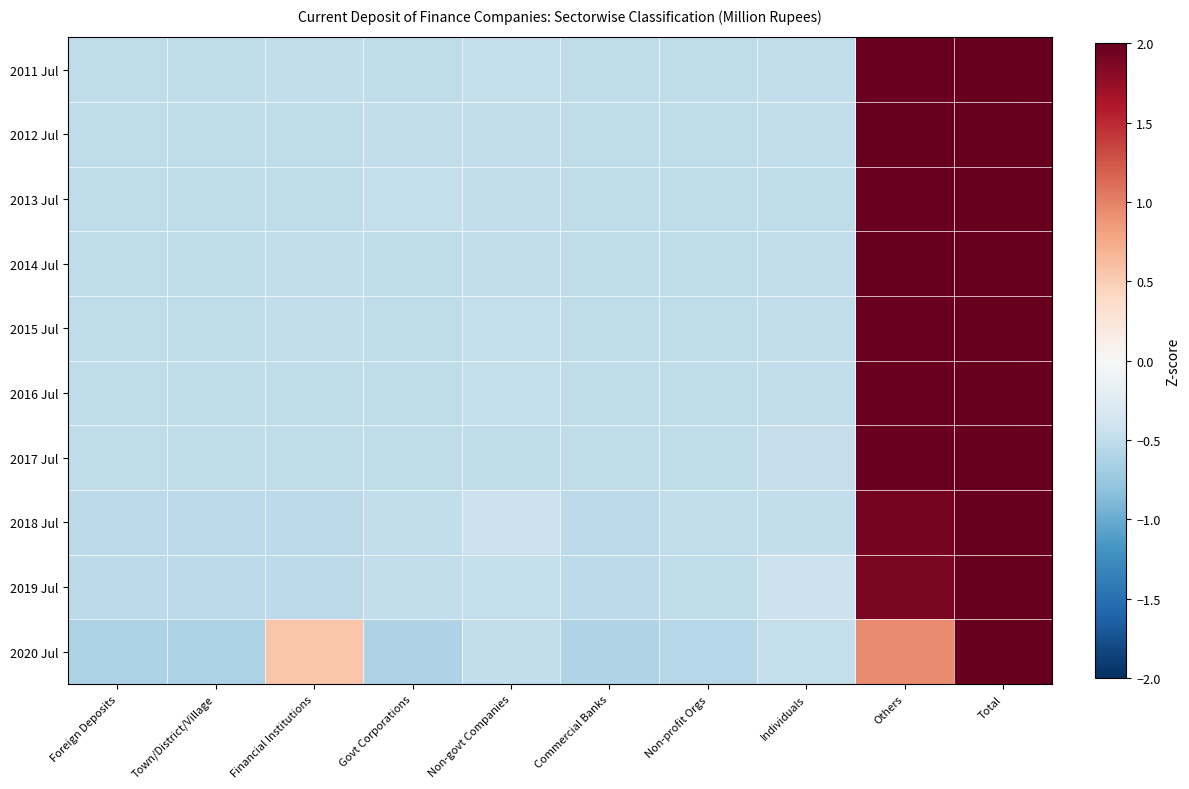

What is the maximum value shown in the chart?

2.0